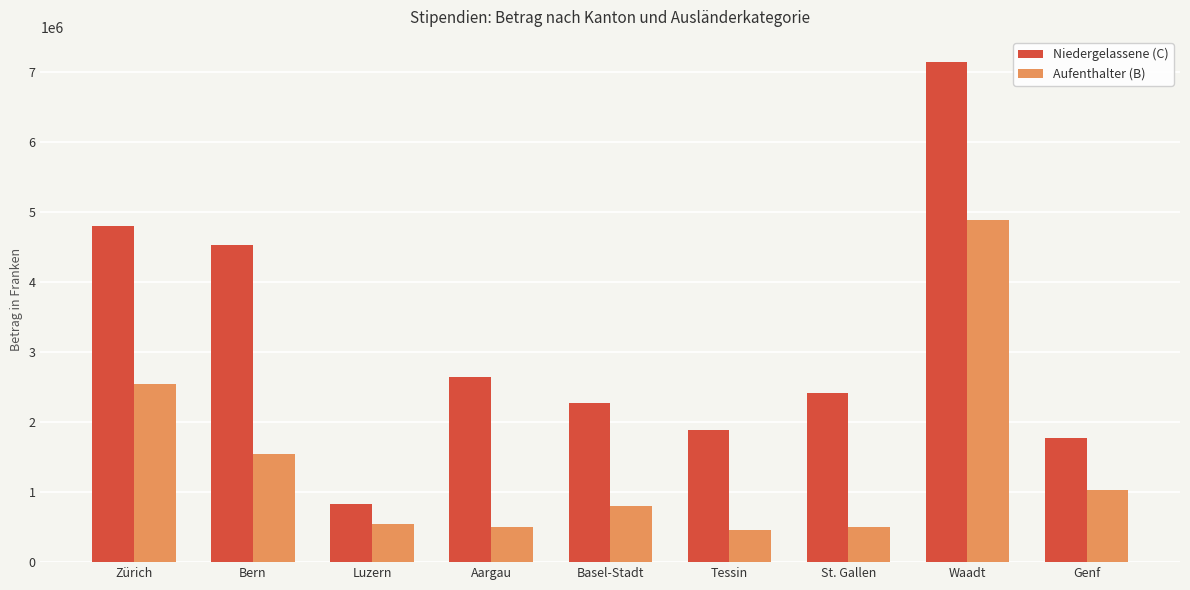

What is the difference between the highest and lowest values at Aargau?

2140500